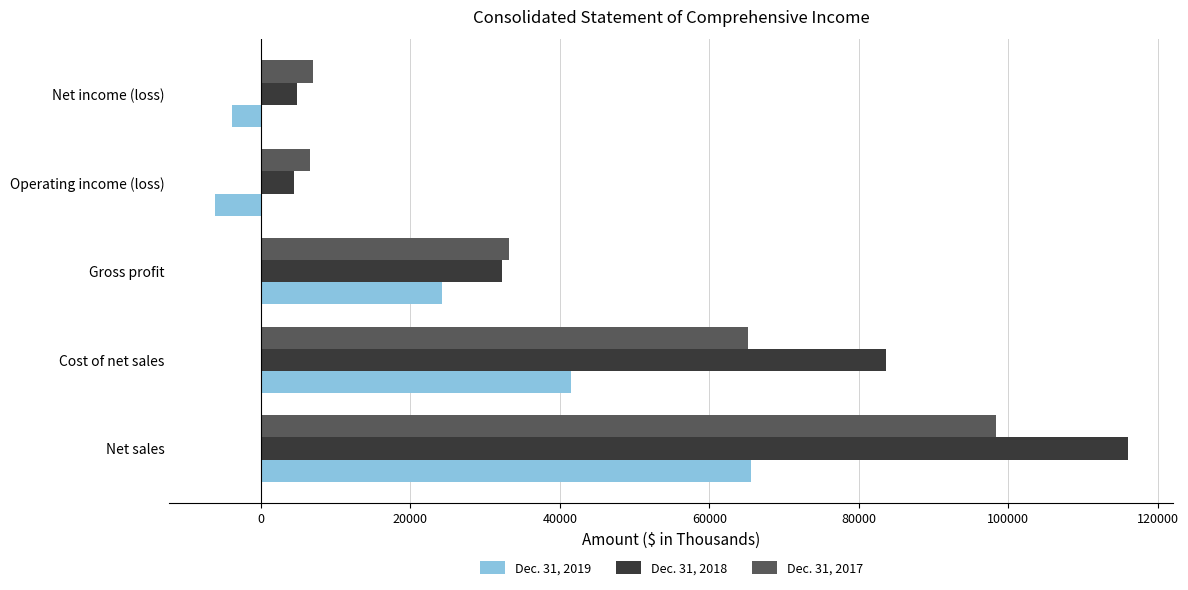

What is the difference between the maximum and minimum values in the Dec. 31, 2017 series?

91776